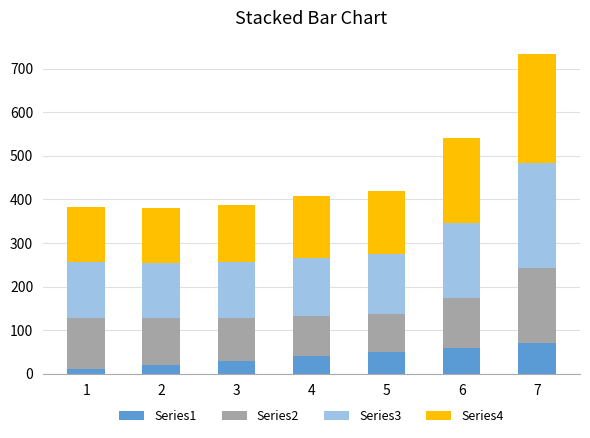

At which category is the sum across all series the highest?

7